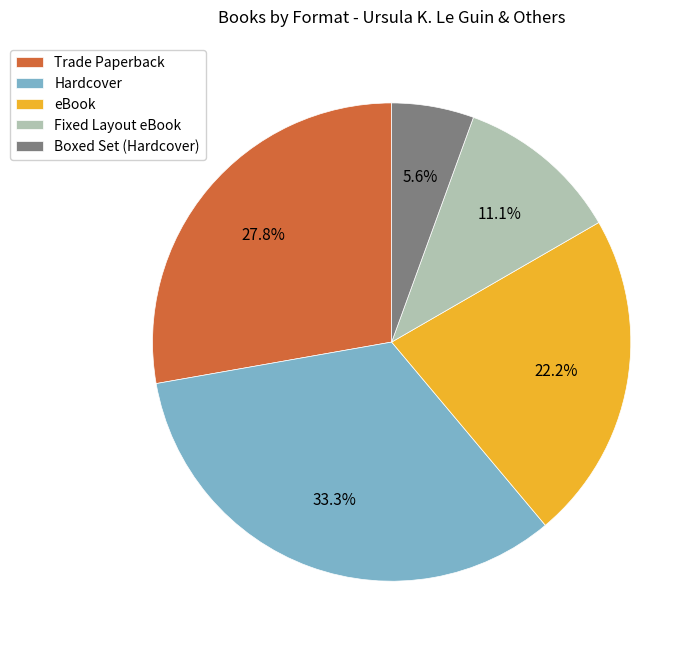

Count the number of slices in the pie.

5